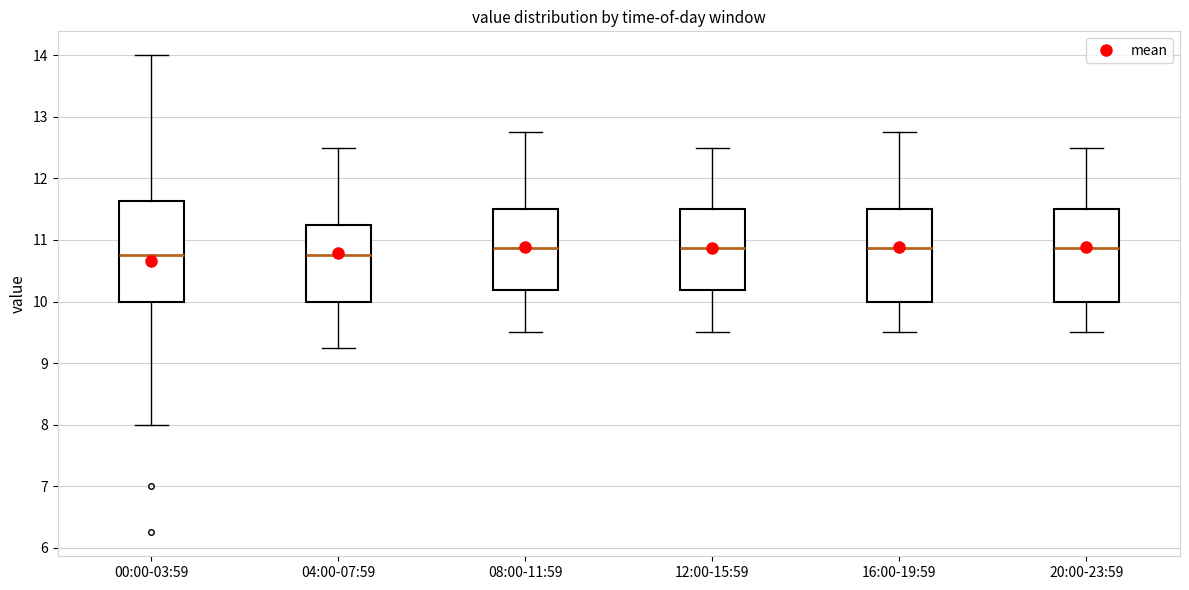

Where is the lower edge of the box for 04:00-07:59 on the y-axis? The values are not printed on the chart, so give them approximately, as read against the axis.

10.0